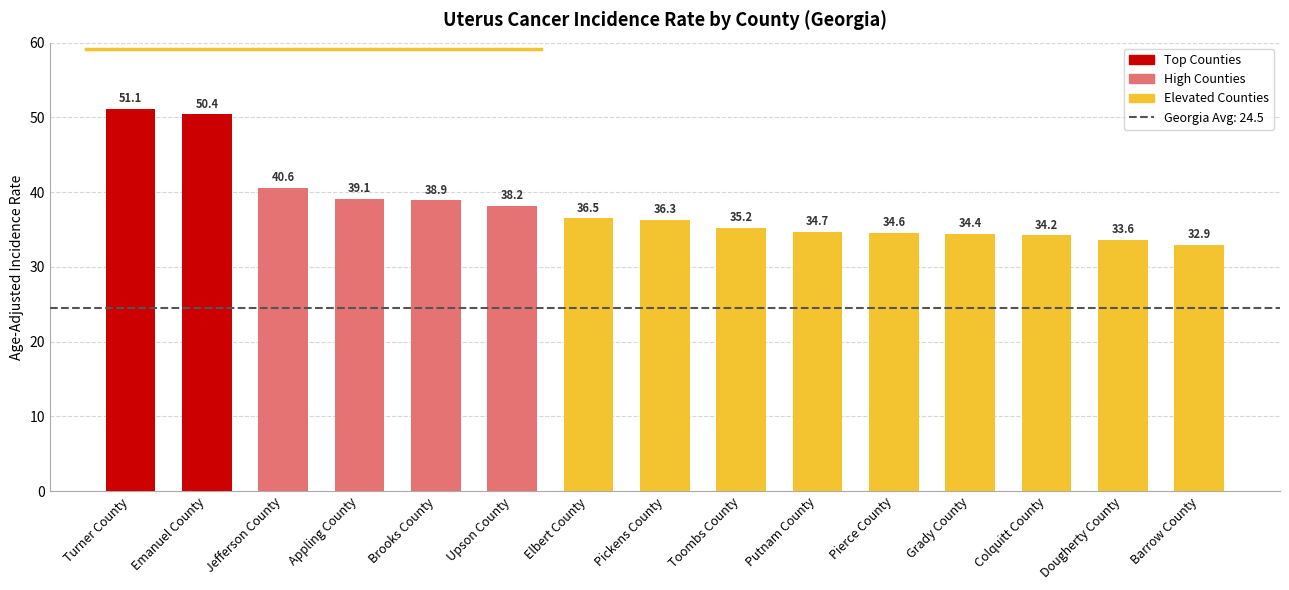

What is the greatest value displayed?

51.1